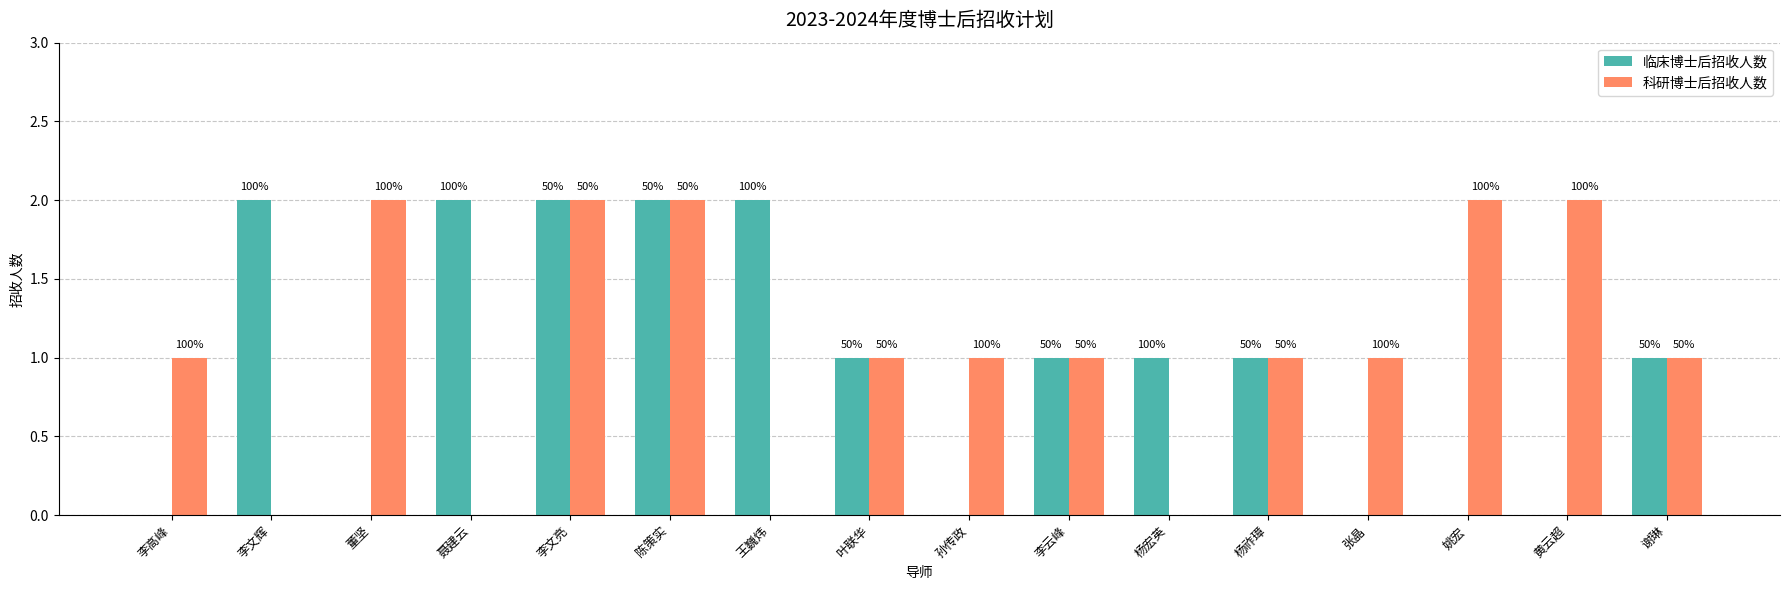

Rank the series by their average value, from highest to lowest.

科研博士后招收人数, 临床博士后招收人数